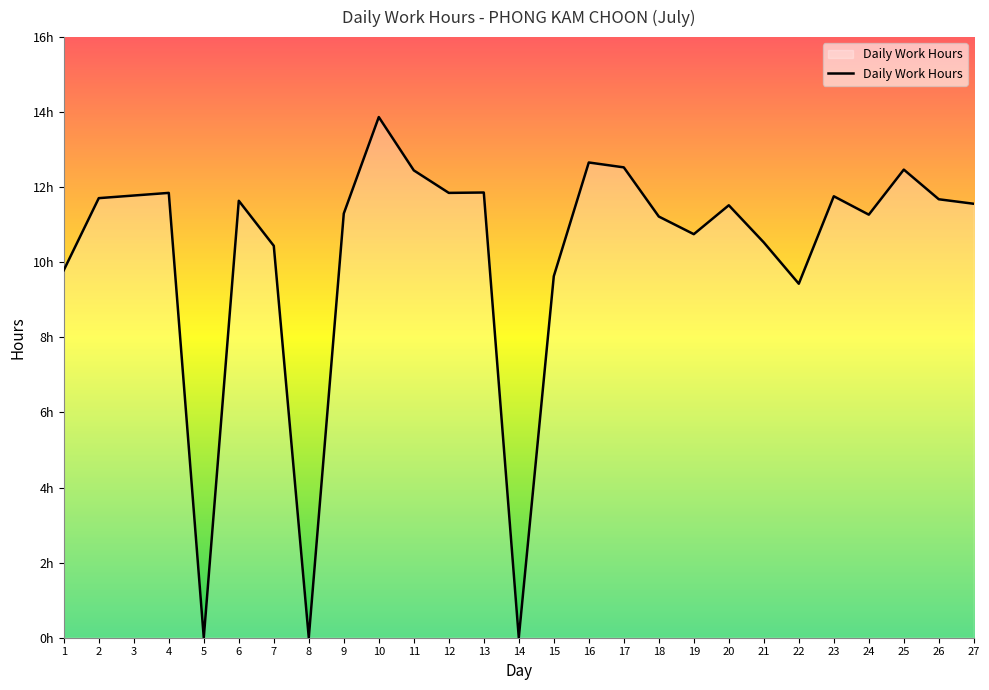

Which has a higher value, 14 or 21?

21